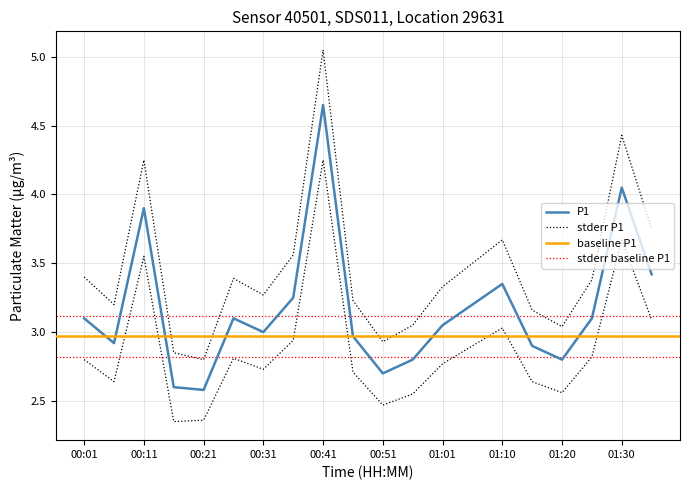

Count the number of values greater than 3.

11